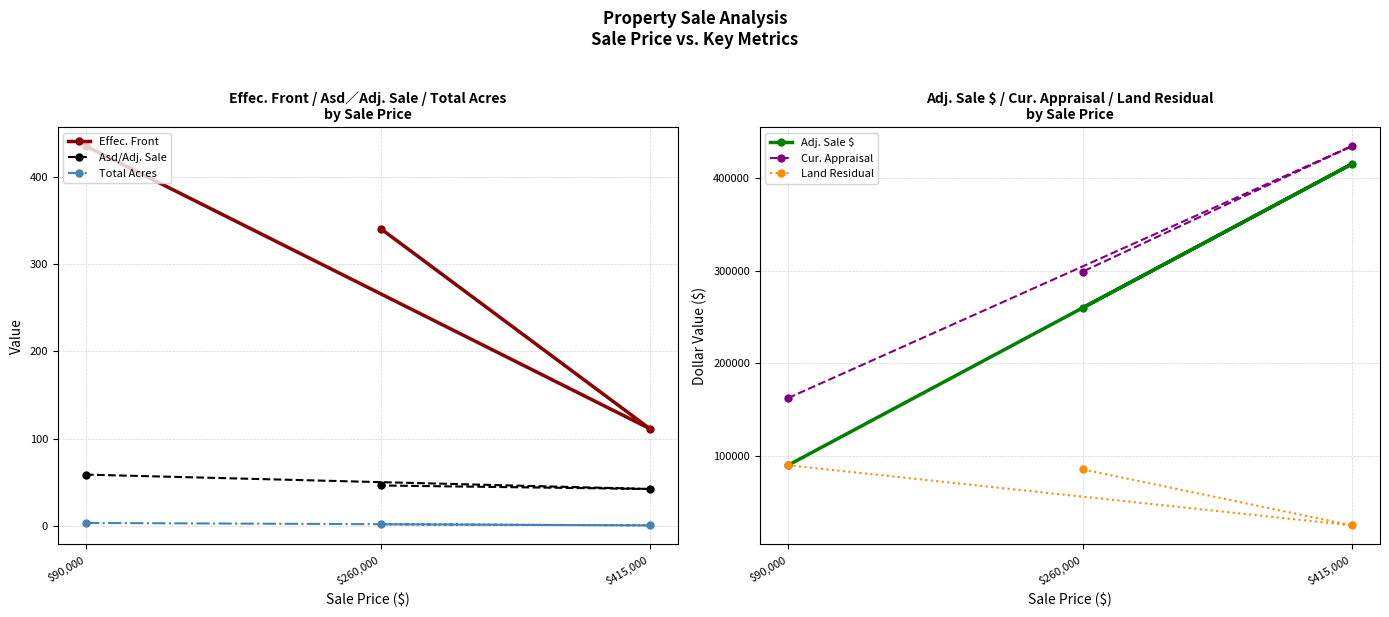

What is the total value across all series at $90,000?

342997.0